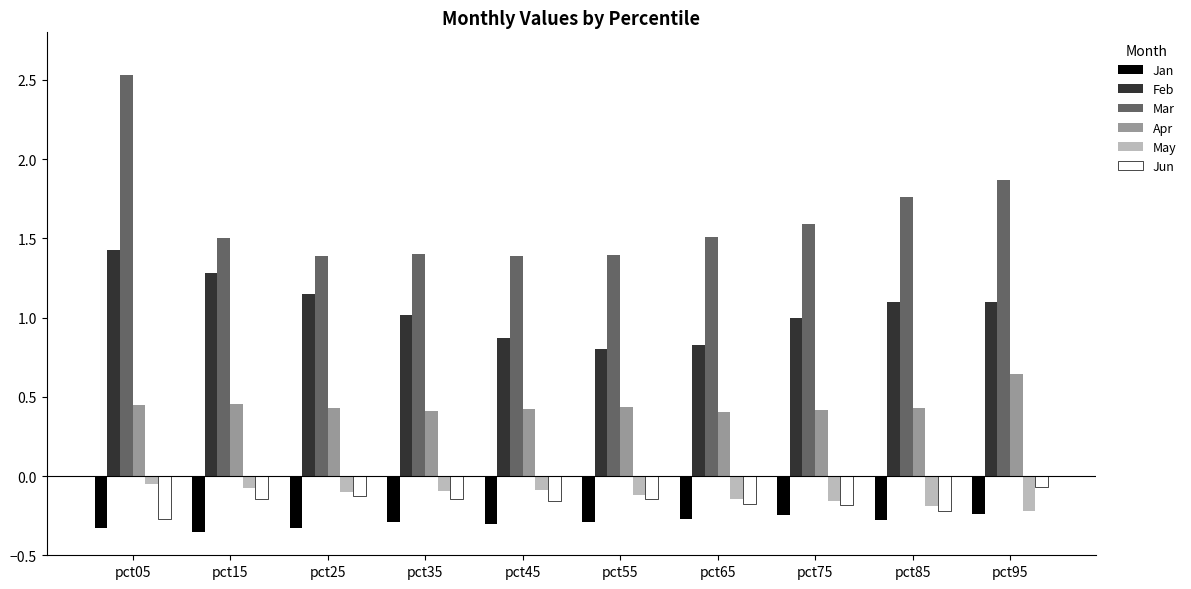

Are the bars grouped side by side (vs. stacked)?

Yes